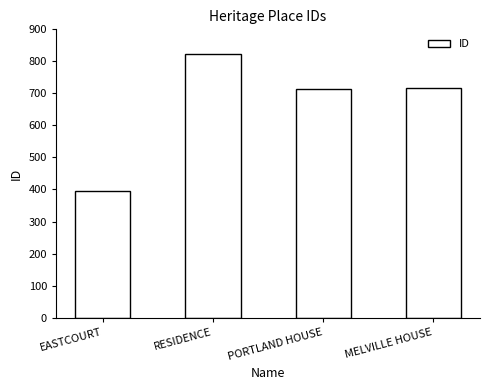

How many bars are there in total?

4